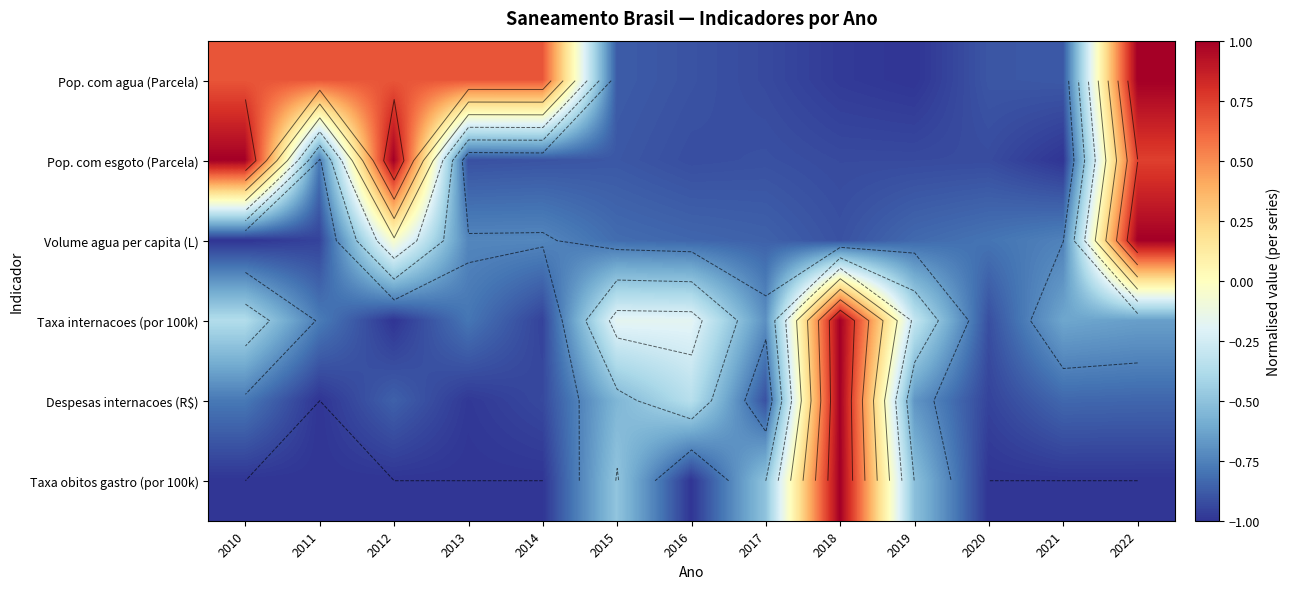

The Taxa obitos gastro (por 100k) series shows -1.7 at 2021. True or false?

False